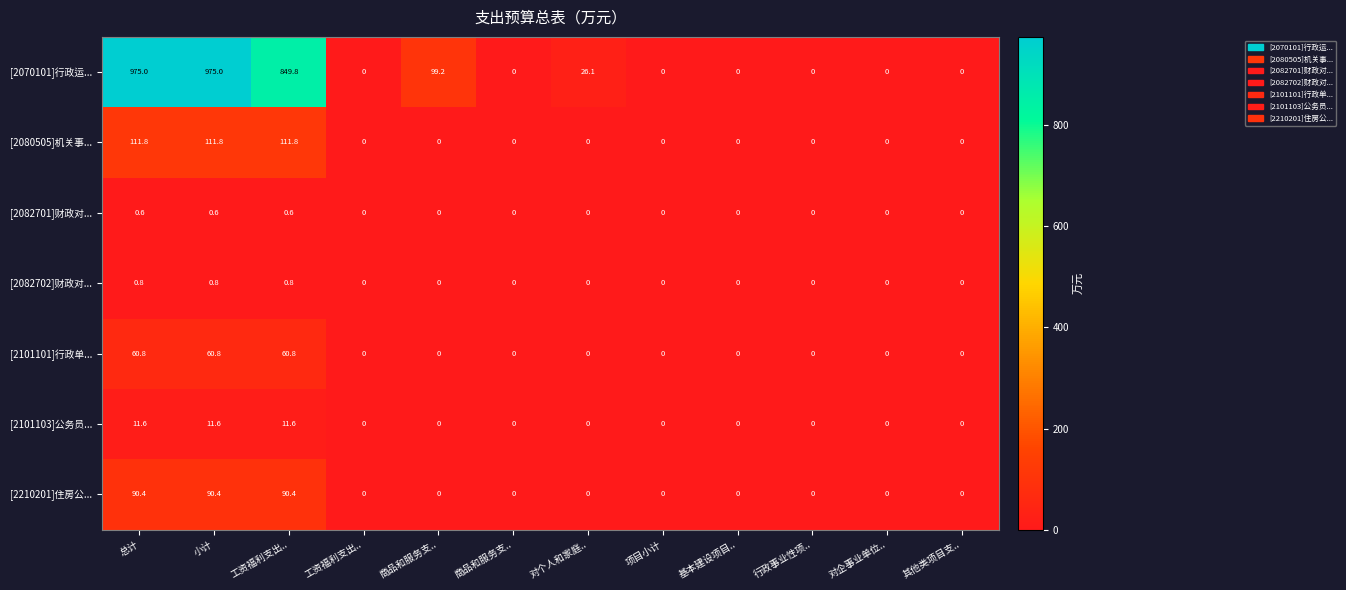

How many data points in [2070101]行政运... are above 0?

5